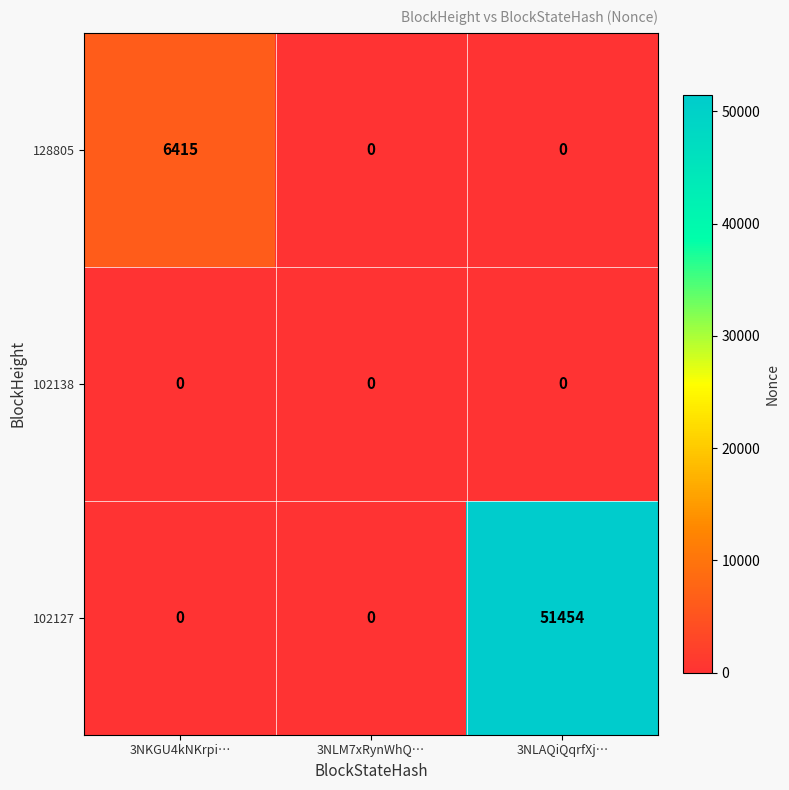

Rank the series by their maximum value, from lowest to highest.

102138, 128805, 102127